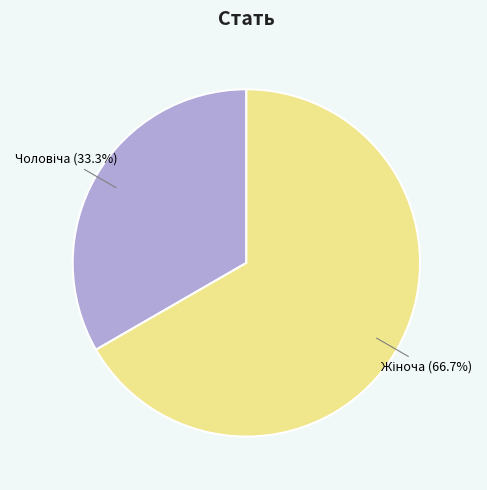

Is there any slice that represents more than half of the pie?

Yes